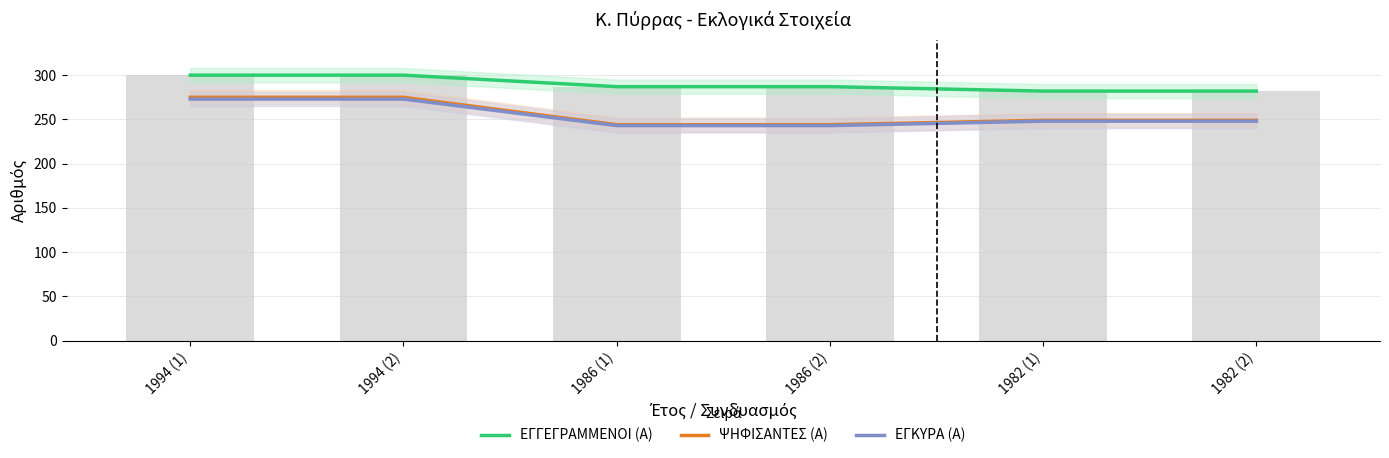

How many ΕΓΓΕΓΡΑΜΜΕΝΟΙ (Α) values are between 282 and 300?

6